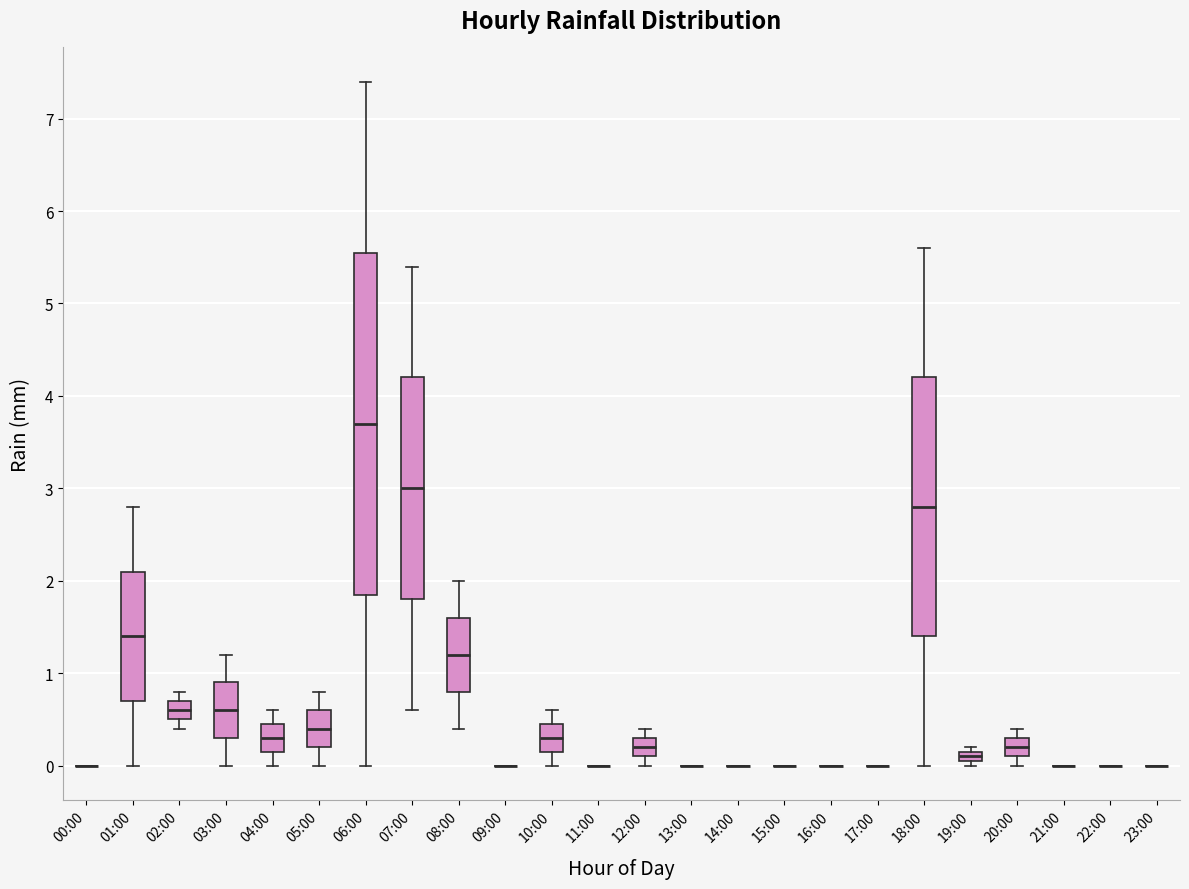

Where does the median line of the box for 20:00 sit on the y-axis? The values are not printed on the chart, so give them approximately, as read against the axis.

0.2